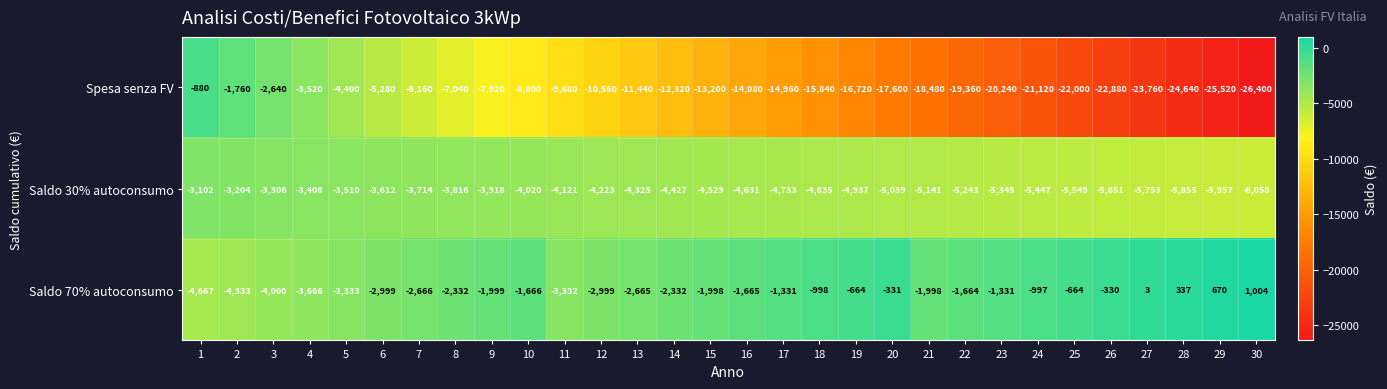

Is the value of Saldo 70% autoconsumo at 19 greater than the value of Saldo 30% autoconsumo at 12?

Yes